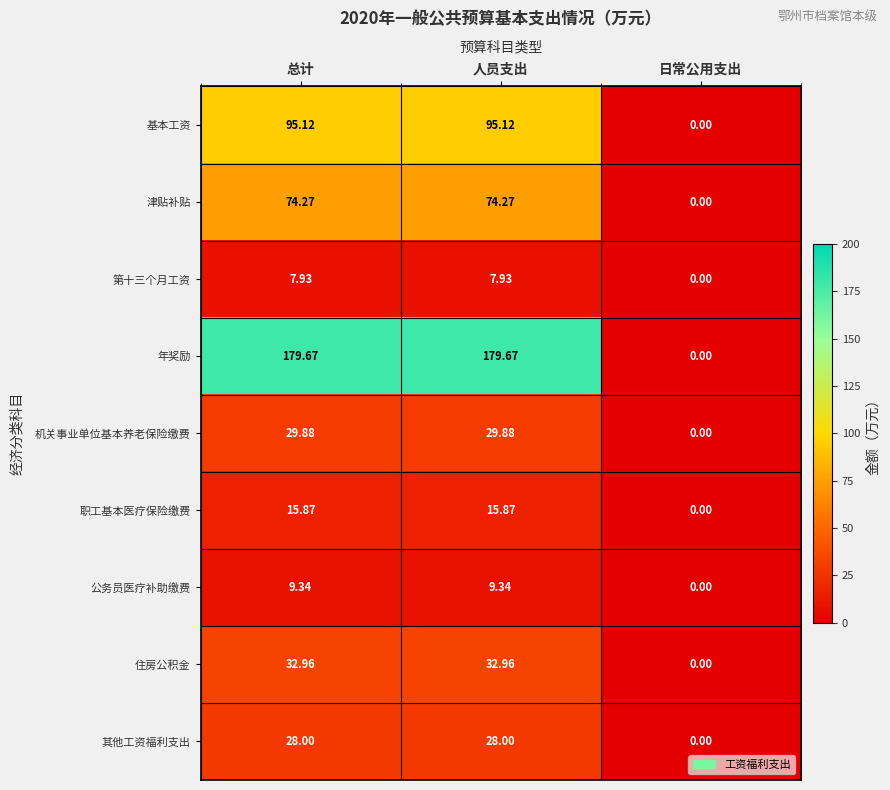

Rank the series by their maximum value, from lowest to highest.

第十三个月工资, 公务员医疗补助缴费, 职工基本医疗保险缴费, 其他工资福利支出, 机关事业单位基本养老保险缴费, 住房公积金, 津贴补贴, 基本工资, 年奖励